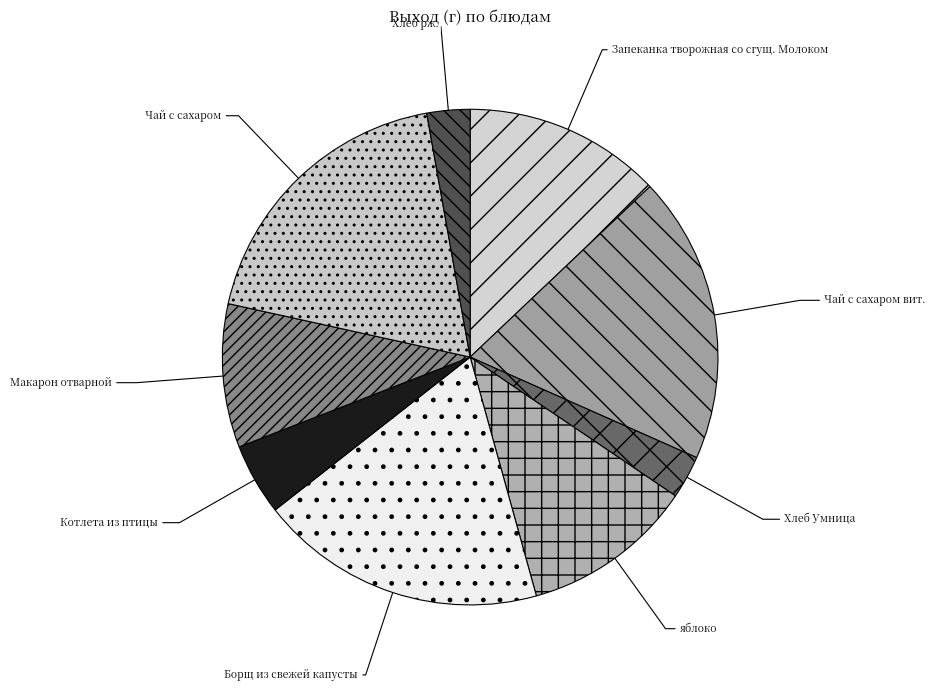

Combined, do Борщ из свежей капусты and Хлеб рж. account for over 50%?

No